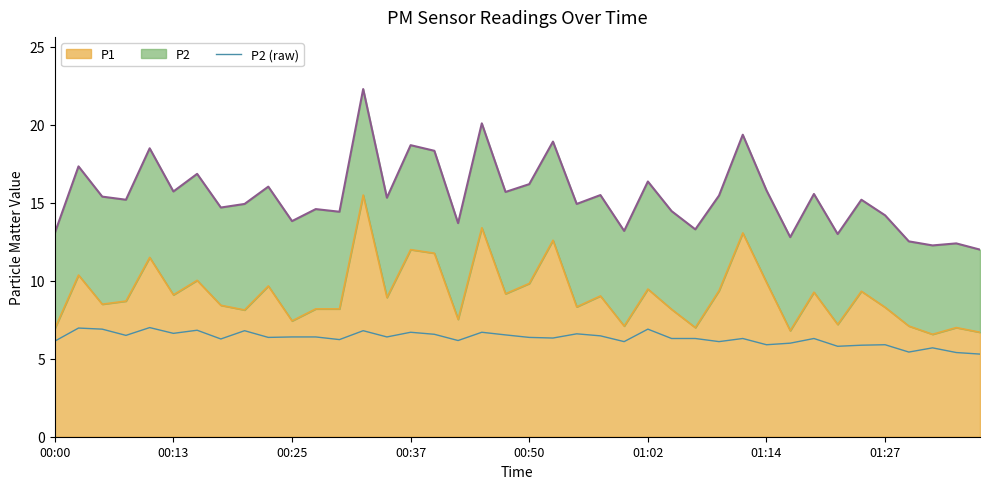

How many interior local valleys (lower than both neighbors) does the data have?

13